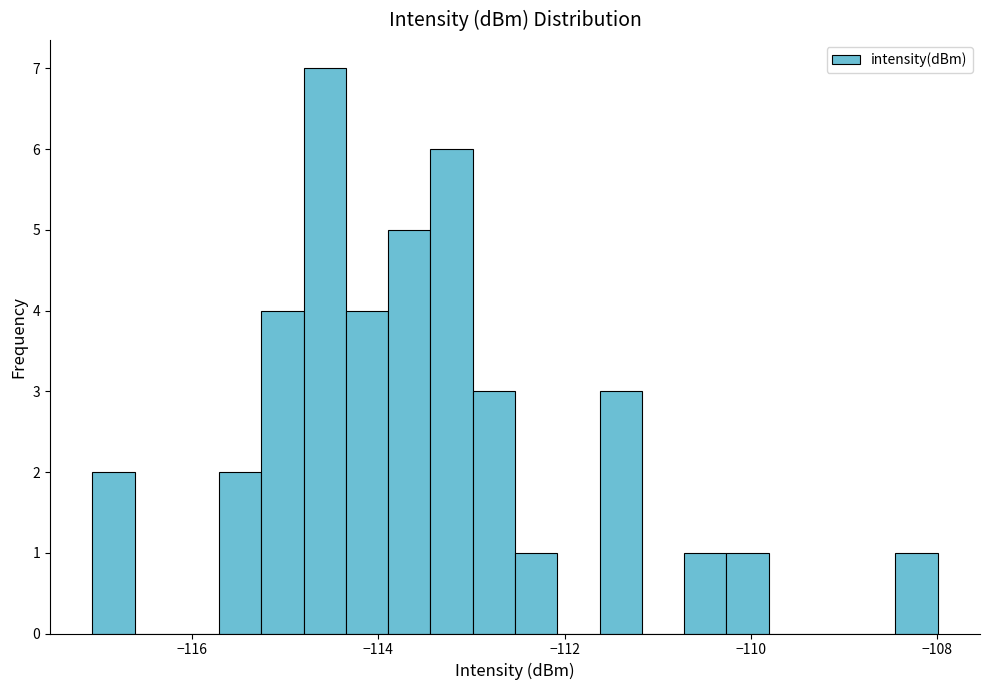

Read against the x-axis, roughly where is the centre of the tallest bar?

-114.6